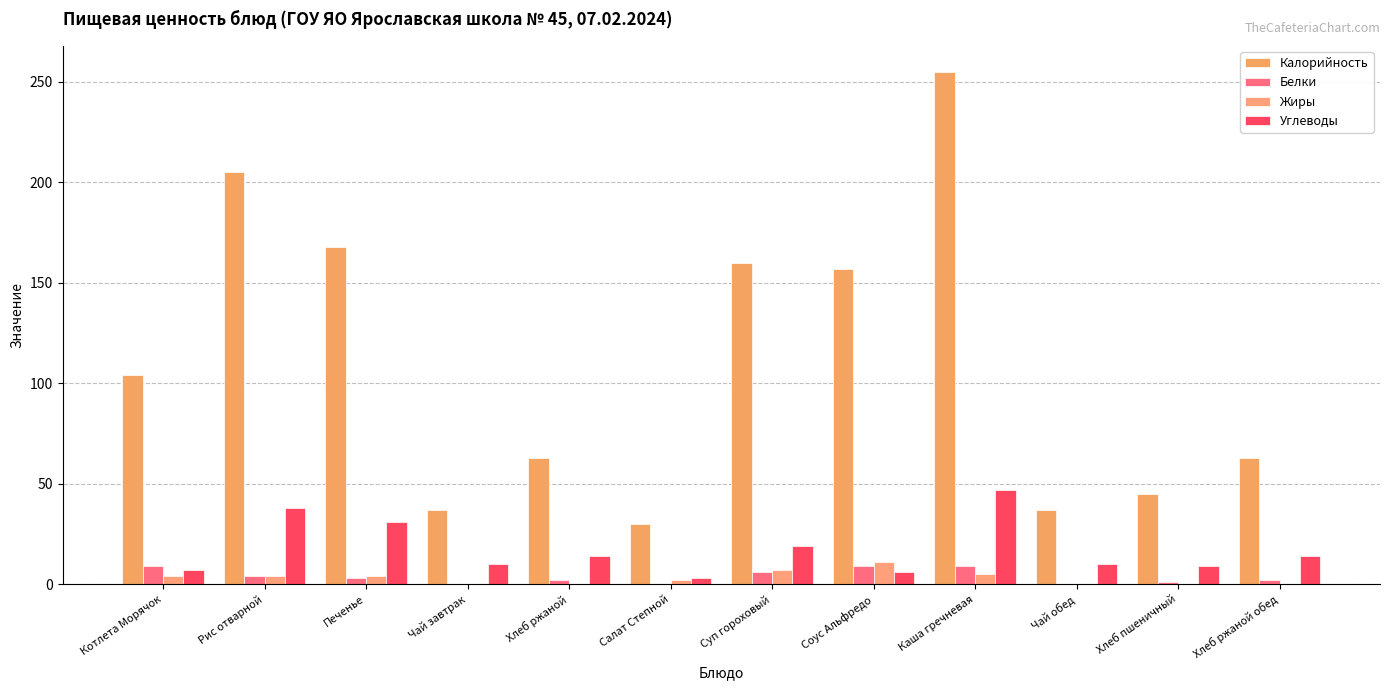

What is the label of the 9th bar from the left?

Каша гречневая